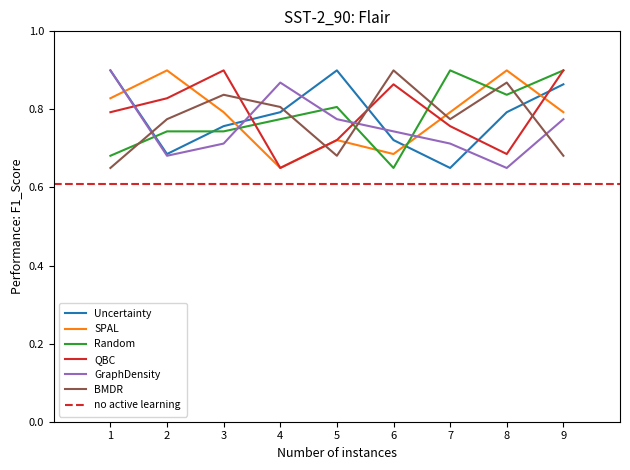

The Random series shows 0.2 at 2. True or false?

False